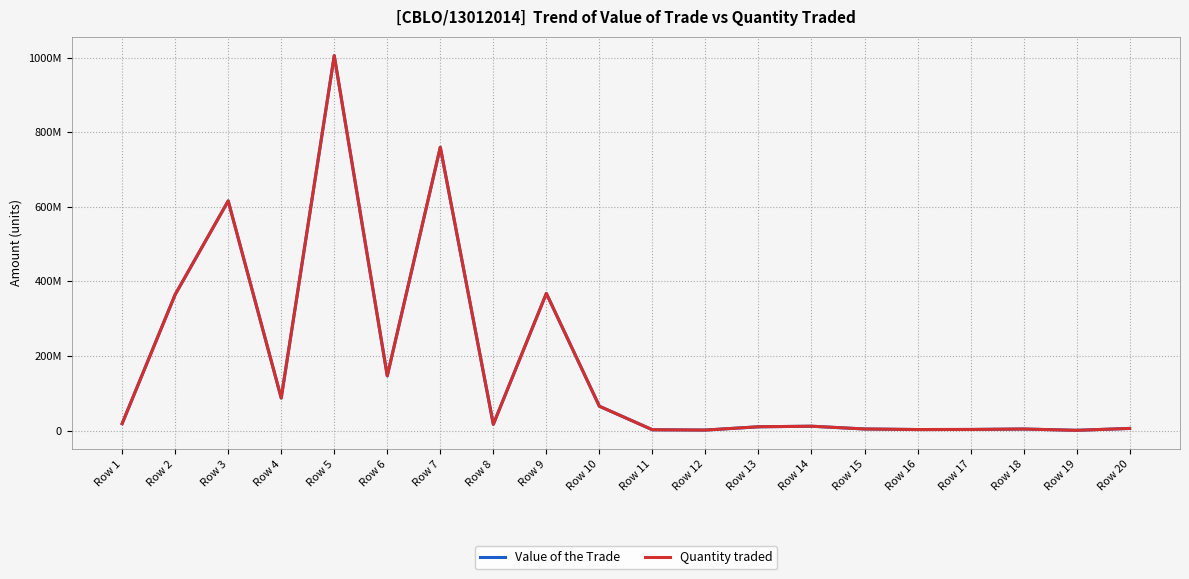

Is this an area chart (filled region under the line)?

No